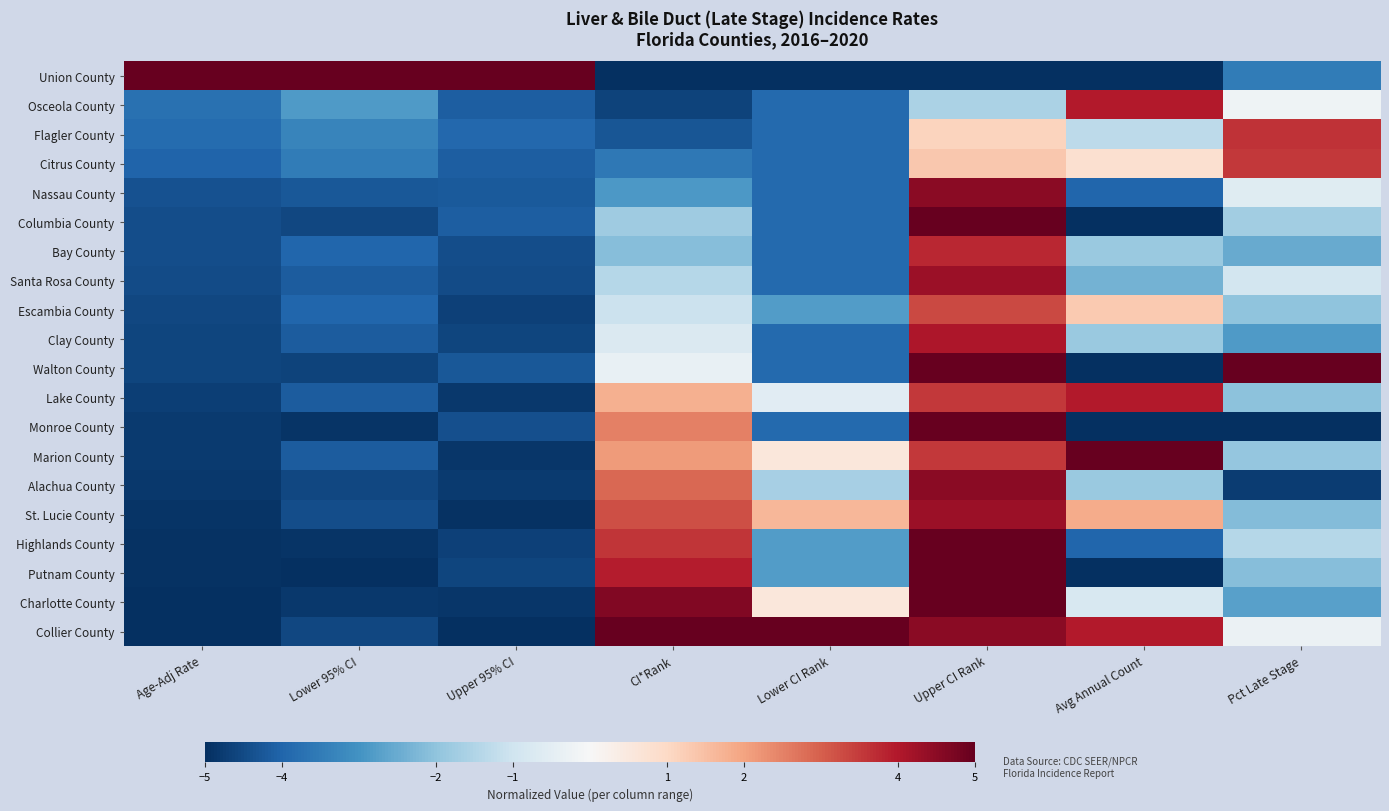

Which series has the largest total across all categories?

Collier County